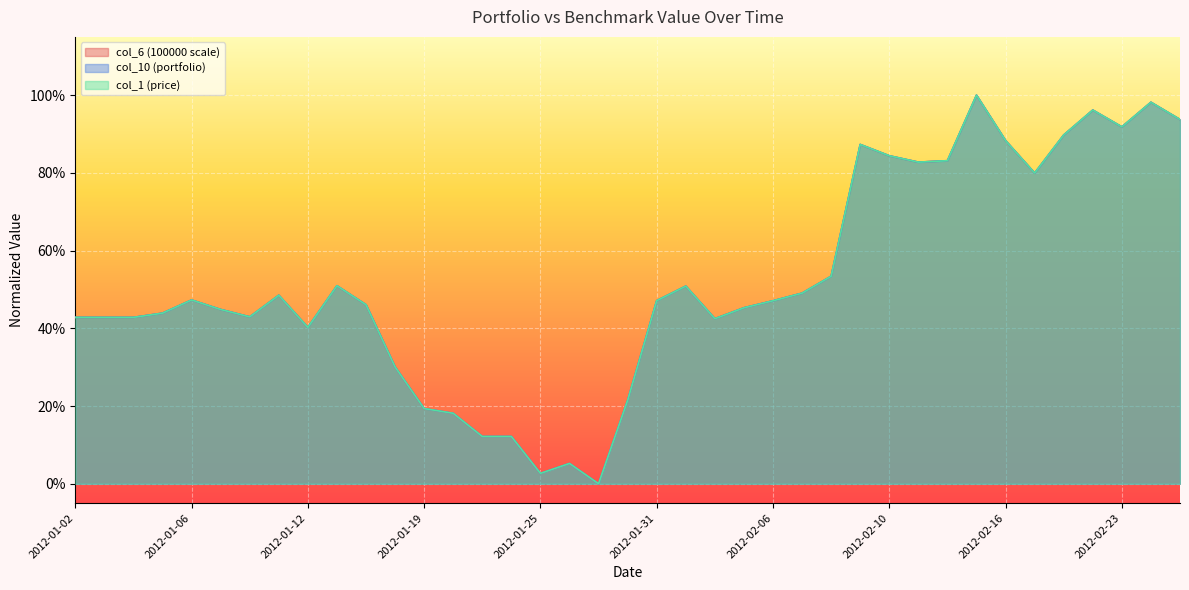

What is the approximate value of col_6 (100000 scale) at 2012-02-01?

0.5